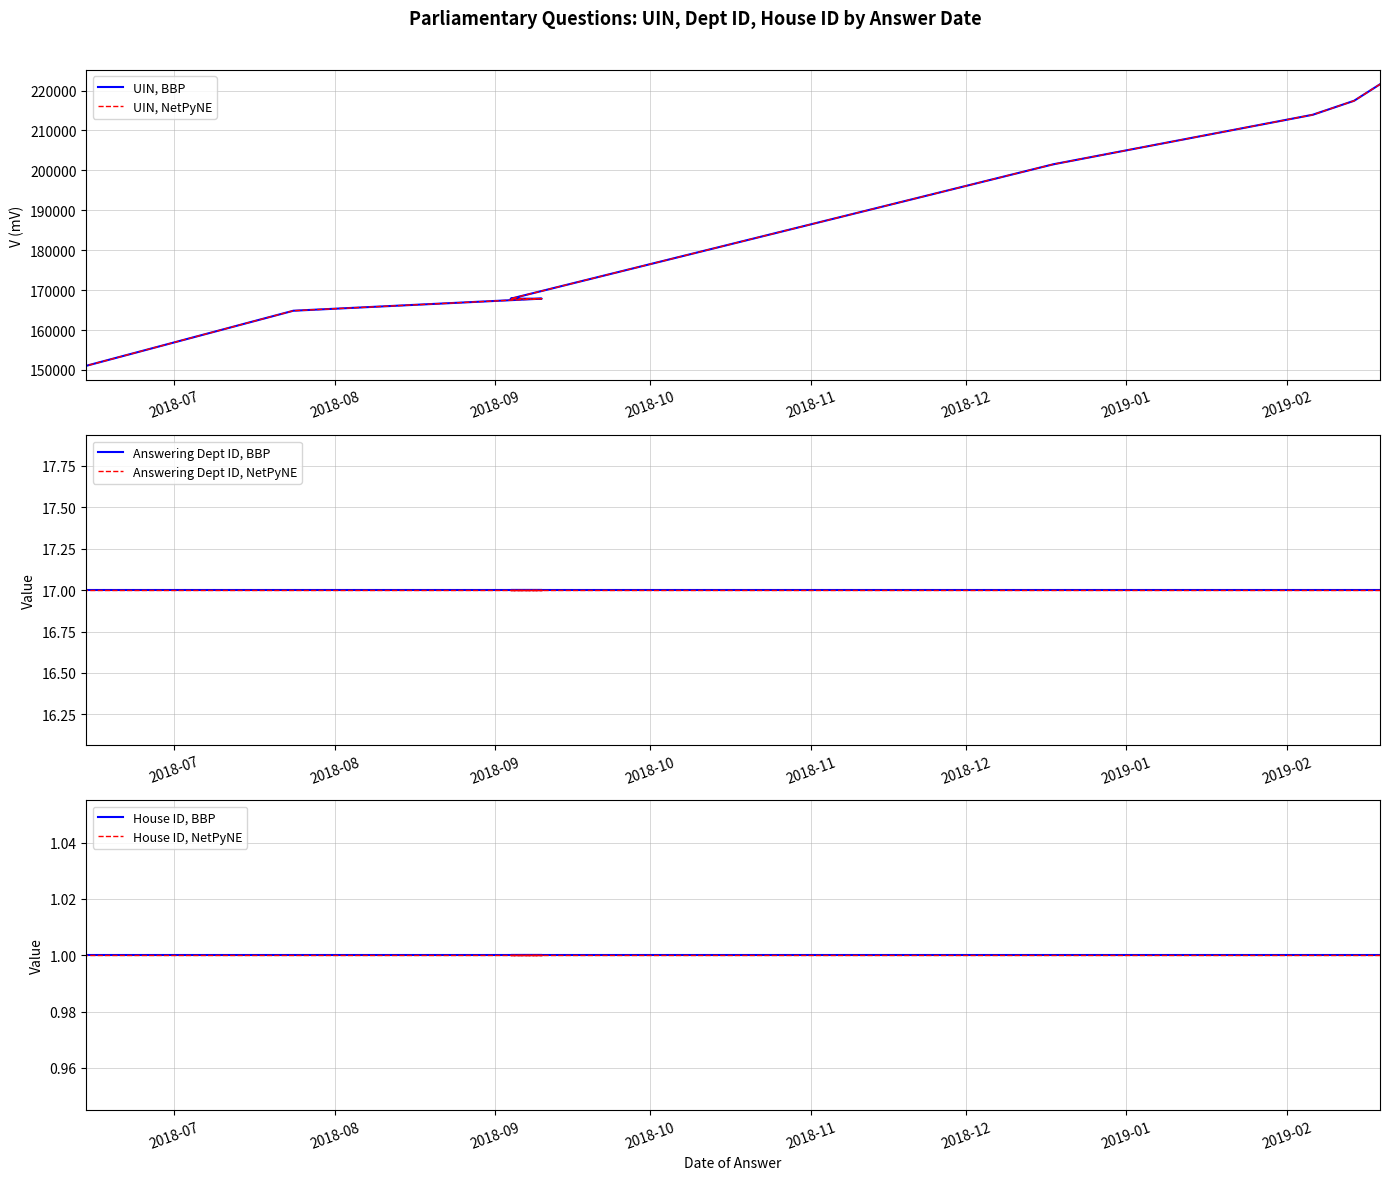

How many data points in UIN, BBP are less than 201564?

5